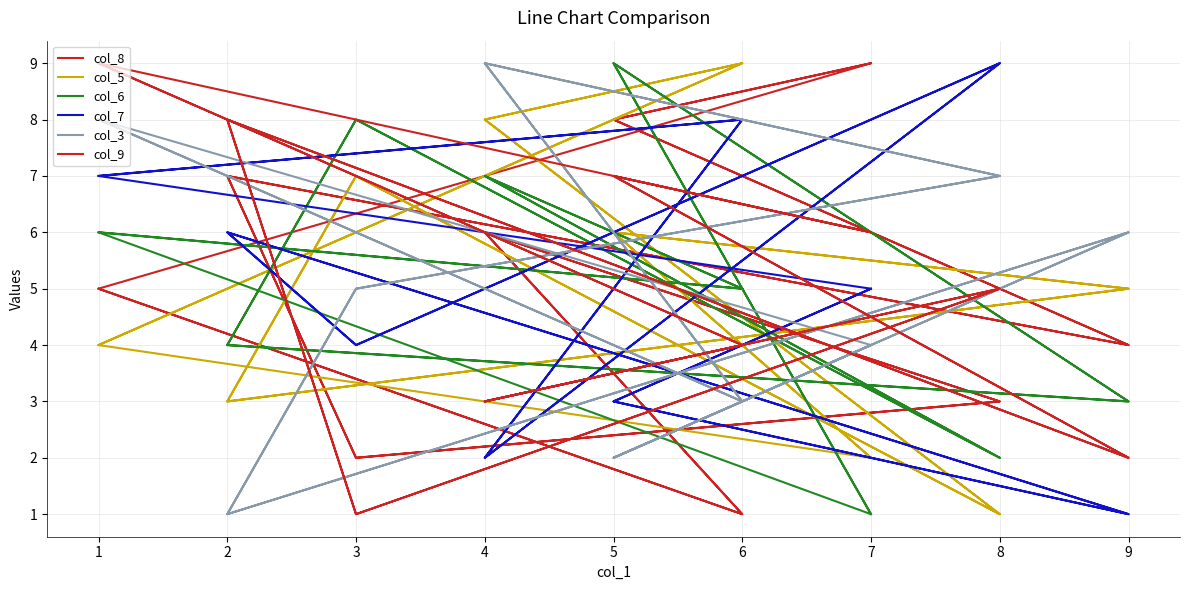

Which series has the largest range (max minus min)?

col_8